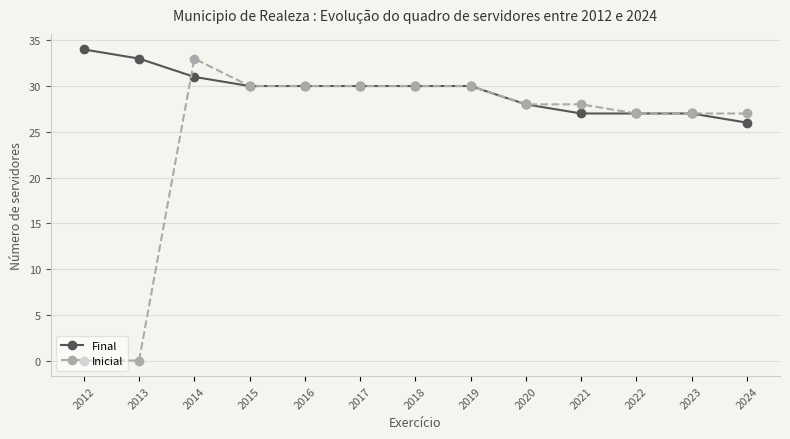

The Final series shows 14 at 2021. True or false?

False